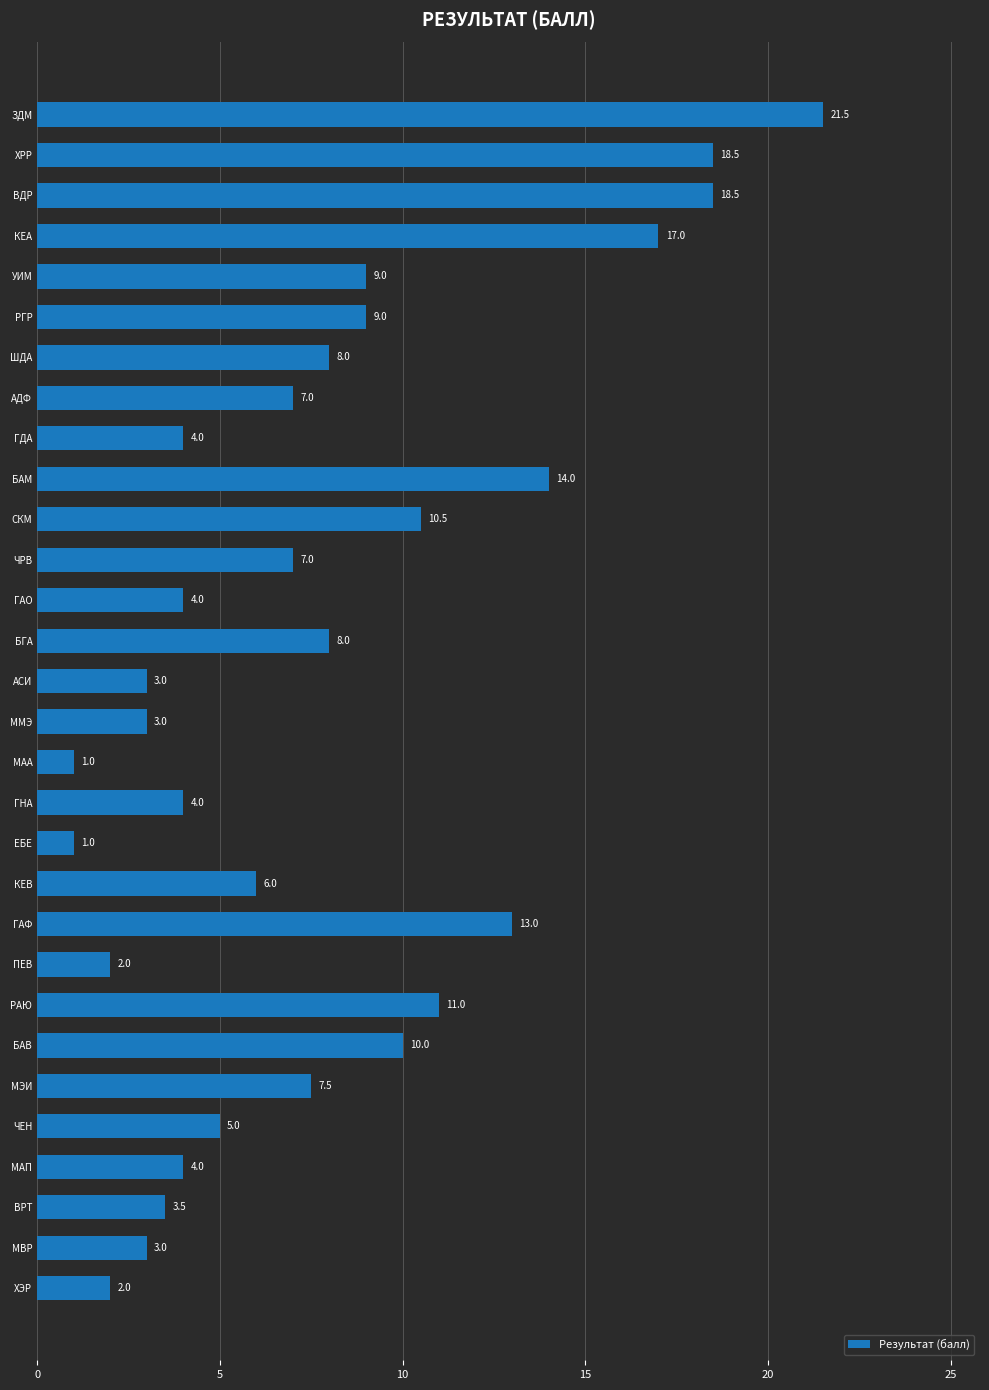

The value at АСИ is 4.8. True or false?

False